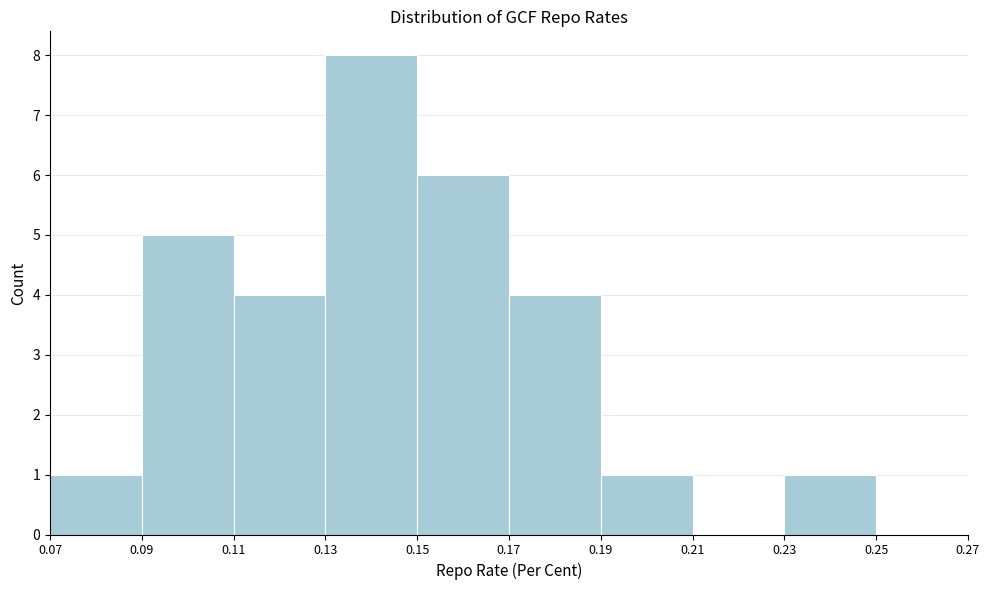

Reading left to right, list every bar in this chart as the range it spans on the x-axis followed by its height. The values are not printed on the chart, so give them approximately, as read against the axis.

0.07 to 0.09: 1
0.09 to 0.11: 5
0.11 to 0.13: 4
0.13 to 0.15: 8
0.15 to 0.17: 6
0.17 to 0.19: 4
0.19 to 0.21: 1
0.21 to 0.23: 0
0.23 to 0.25: 1
0.25 to 0.27: 0